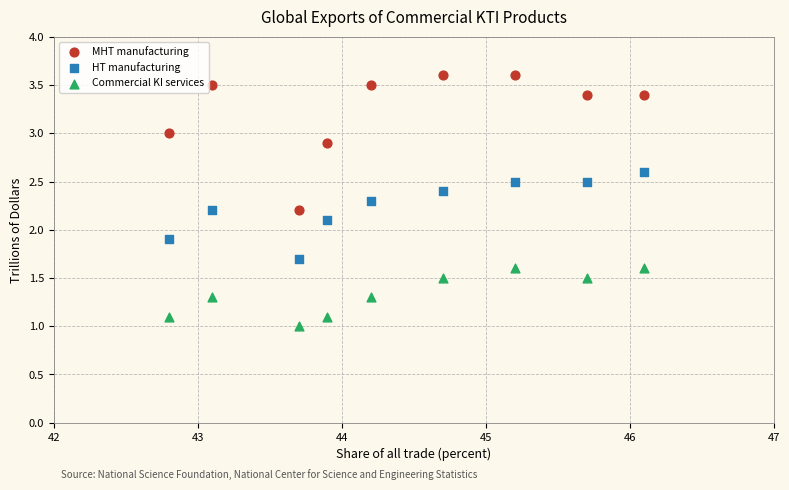

Which series has the largest Y range (max minus min)?

MHT manufacturing